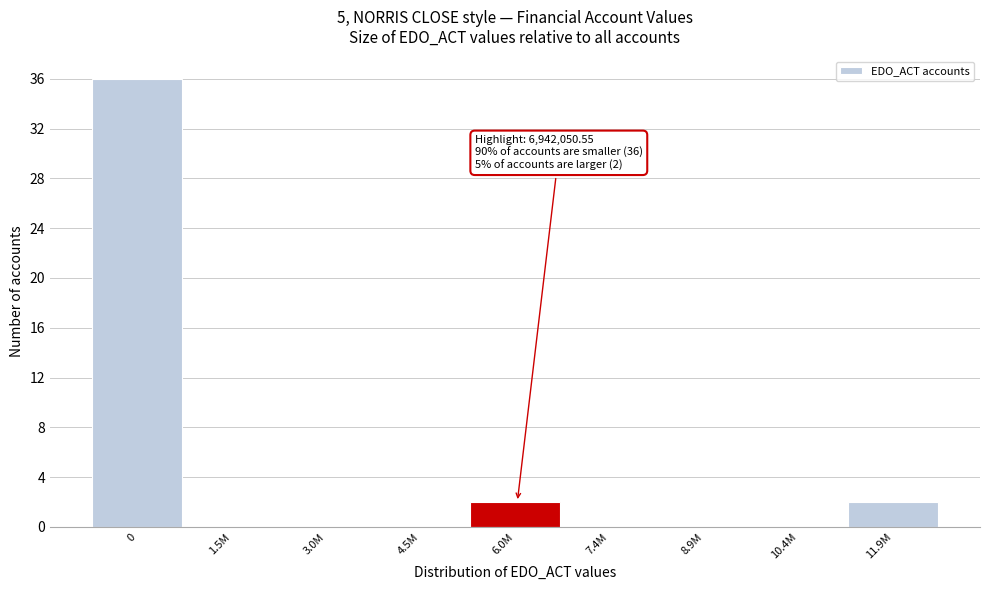

Reading right to left, transcribe all the data shown in this chart.

11.9M=2	10.4M=0	8.9M=0	7.4M=0	6.0M=2	4.5M=0	3.0M=0	1.5M=0	0=36